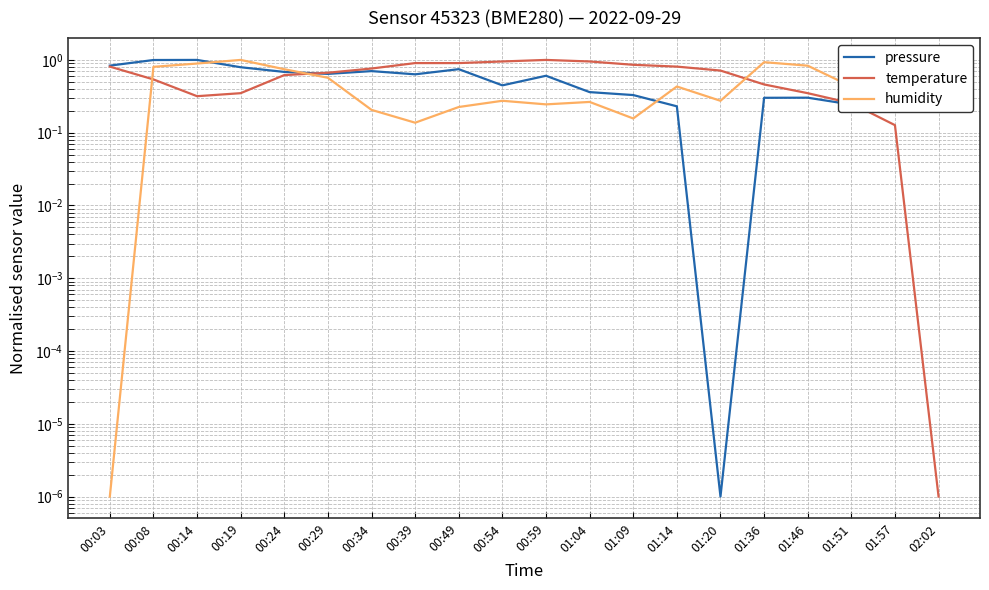

Where do pressure and temperature first cross each other?

00:24 and 00:29